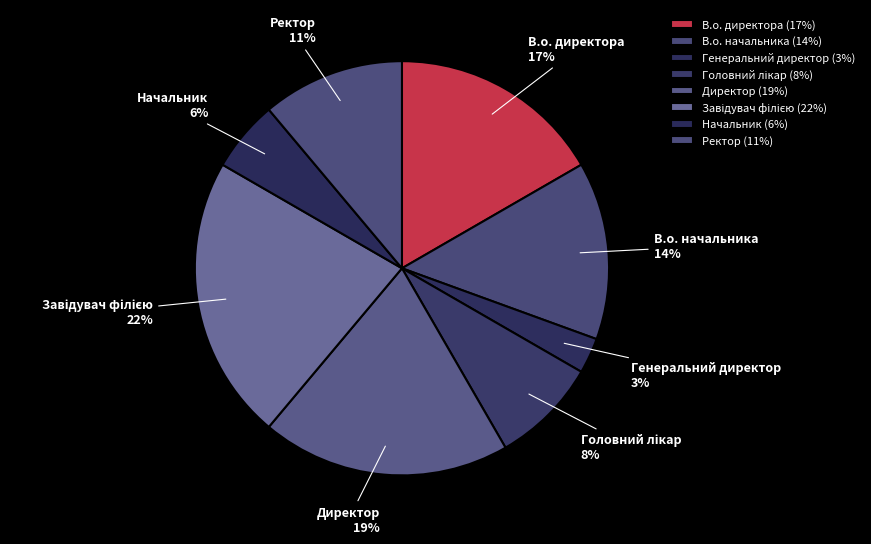

Between Директор and Генеральний директор, which is larger?

Директор